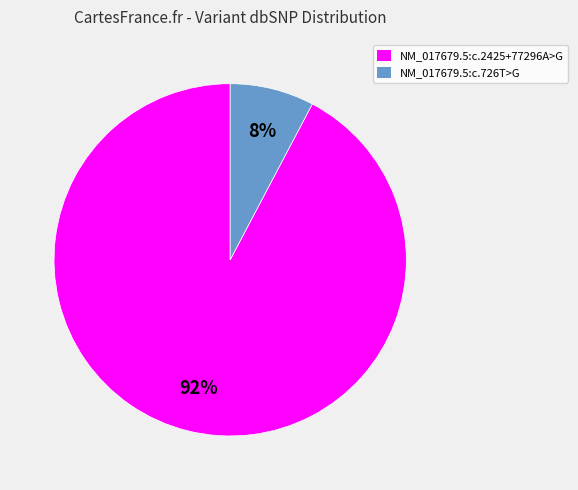

Between NM_017679.5:c.726T>G and NM_017679.5:c.2425+77296A>G, which is larger?

NM_017679.5:c.2425+77296A>G